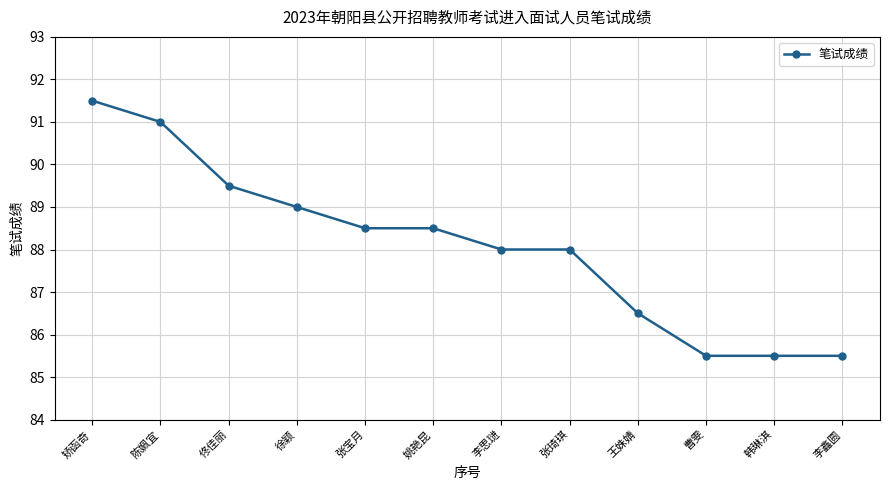

True or false: the data has more than 2 interior local peaks.

False